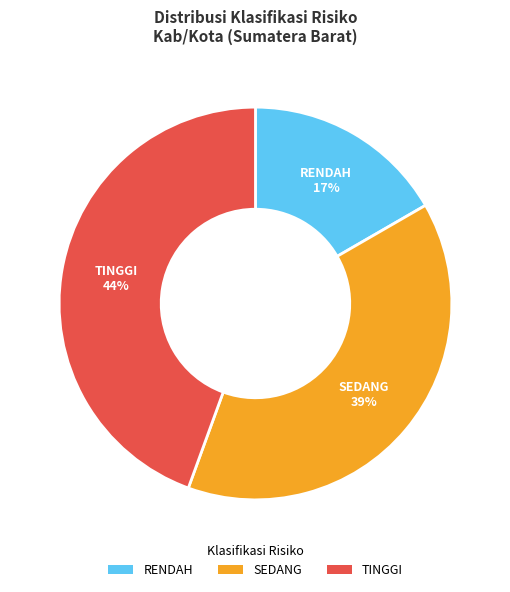

True or false: RENDAH accounts for 9% of the total.

False